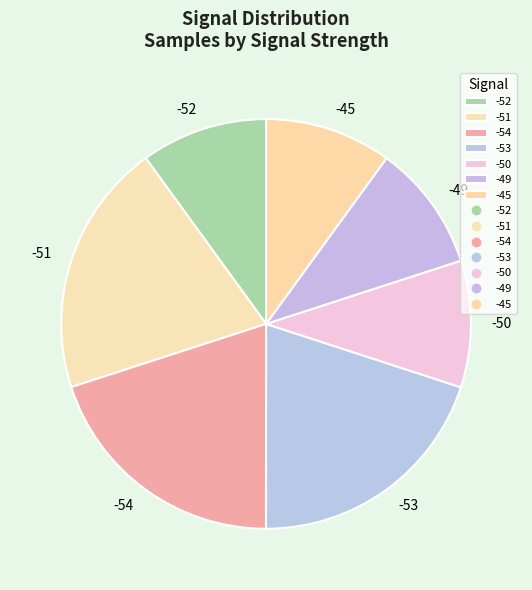

Which has a higher value, -50 or -51?

-51